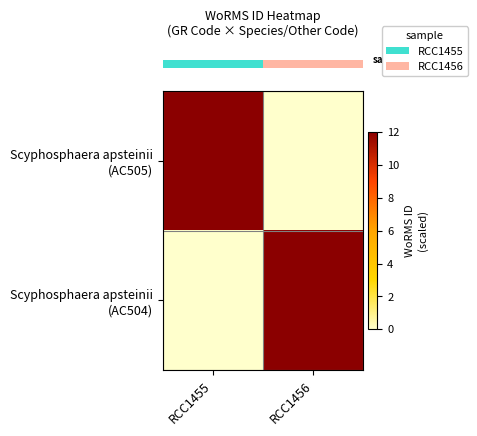

Between RCC1455 and RCC1456, which is larger?

RCC1455